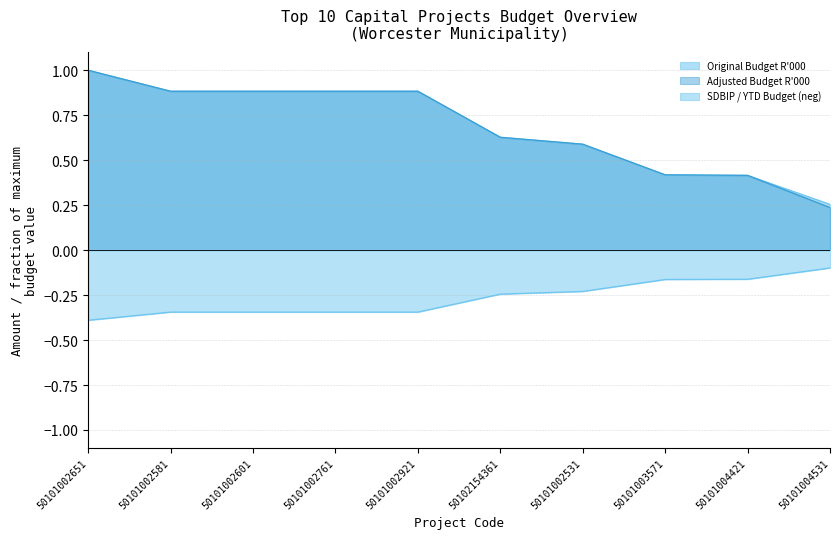

Reading left to right, extract all data points from this chart.

Original Budget R'000: 50101002651=1.0	50101002581=0.9	50101002601=0.9	50101002761=0.9	50101002921=0.9	50102154361=0.6	50101002531=0.6	50101003571=0.4	50101004421=0.4	50101004531=0.3
Adjusted Budget R'000: 50101002651=1.0	50101002581=0.9	50101002601=0.9	50101002761=0.9	50101002921=0.9	50102154361=0.6	50101002531=0.6	50101003571=0.4	50101004421=0.4	50101004531=0.2
SDBIP / YTD Budget: 50101002651=-0.4	50101002581=-0.3	50101002601=-0.3	50101002761=-0.3	50101002921=-0.3	50102154361=-0.2	50101002531=-0.2	50101003571=-0.2	50101004421=-0.2	50101004531=-0.1